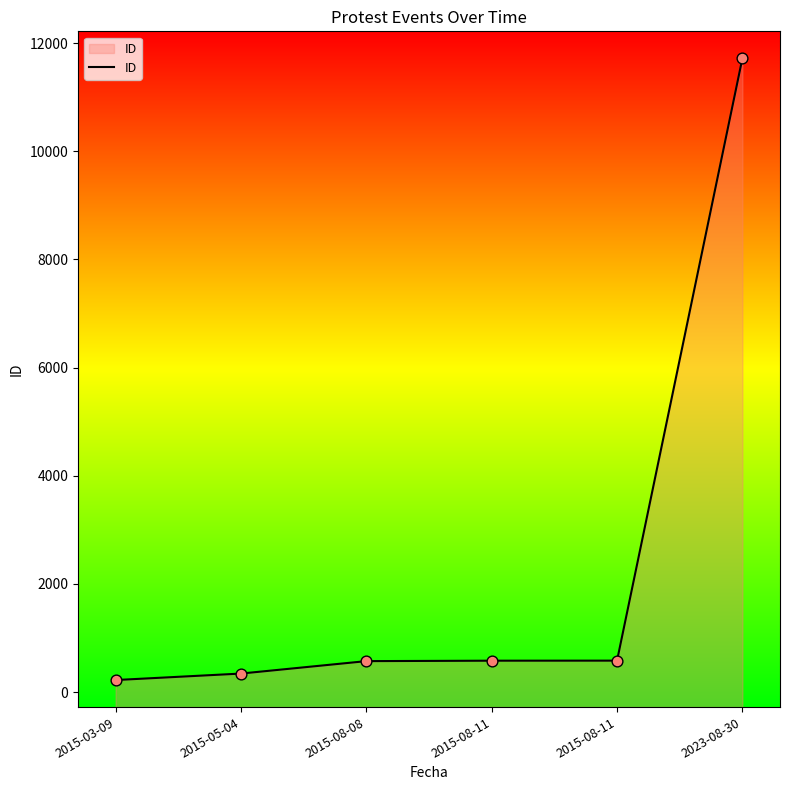

Between 2015-05-04 and 2023-08-30, which is larger?

2023-08-30